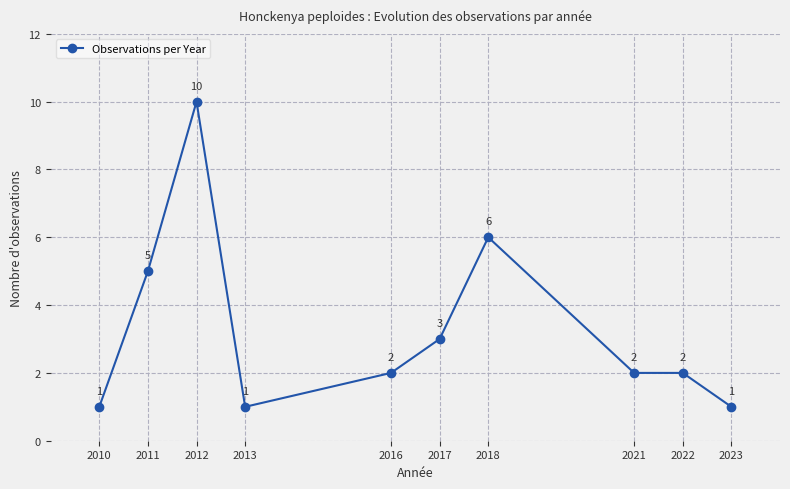

What is the ratio of the value at 2010 to the value at 2016?

0.5